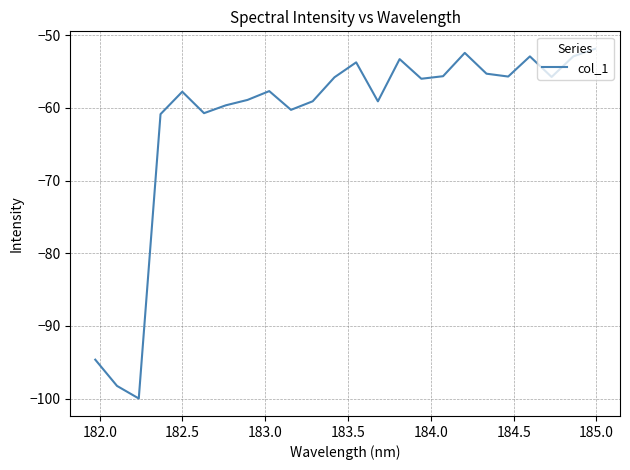

What is the minimum value shown in the chart?

-100.0